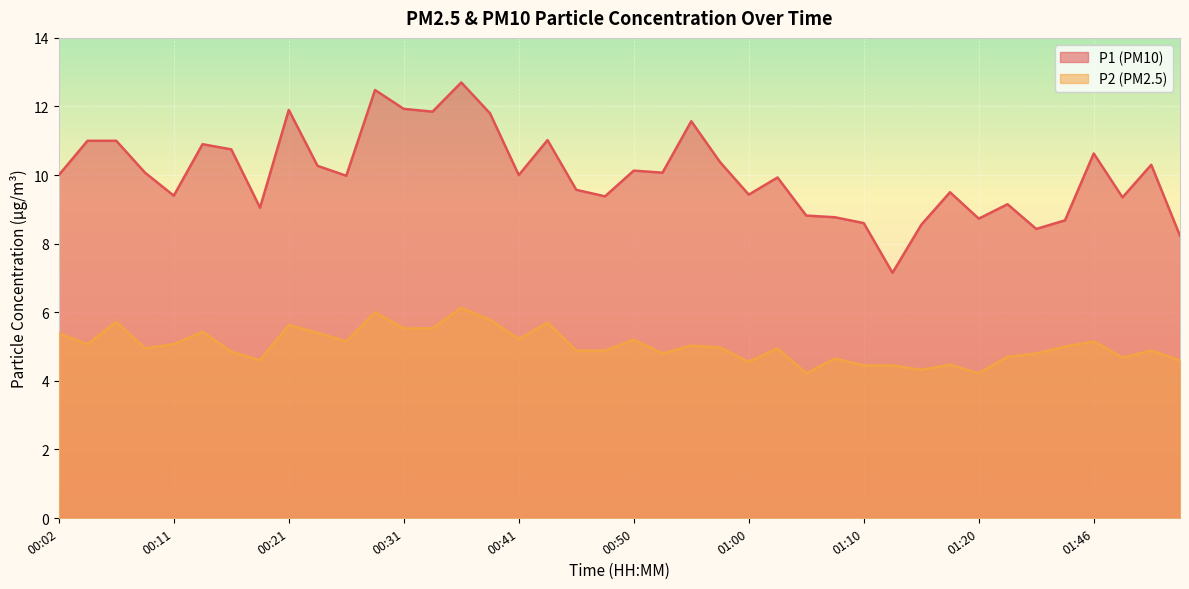

At which label does P2 reach its peak?

00:36